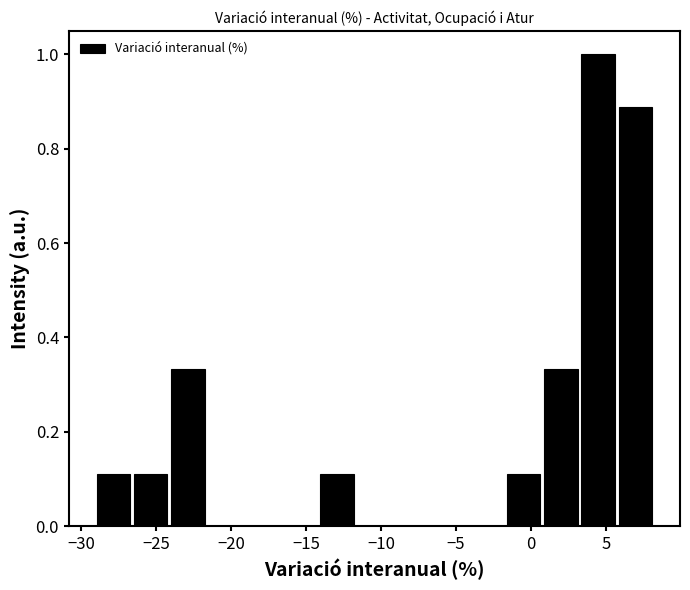

Reading left to right, list every bar in this chart as the range it spans on the x-axis followed by its height. Neither the bar edges nor the heights are printed on the chart, so give them approximately, as read against the axes.

-29.0 to -26.5: 0.12
-26.5 to -24.0: 0.12
-24.0 to -21.5: 0.34
-21.5 to -19.0: 0
-19.0 to -16.5: 0
-16.5 to -14.0: 0
-14.0 to -11.5: 0.12
-11.5 to -9.0: 0
-9.0 to -6.5: 0
-6.5 to -4.0: 0
-4.0 to -1.5: 0
-1.5 to 0.5: 0.12
0.5 to 3.0: 0.34
3.0 to 5.5: 1.00
5.5 to 8.0: 0.88